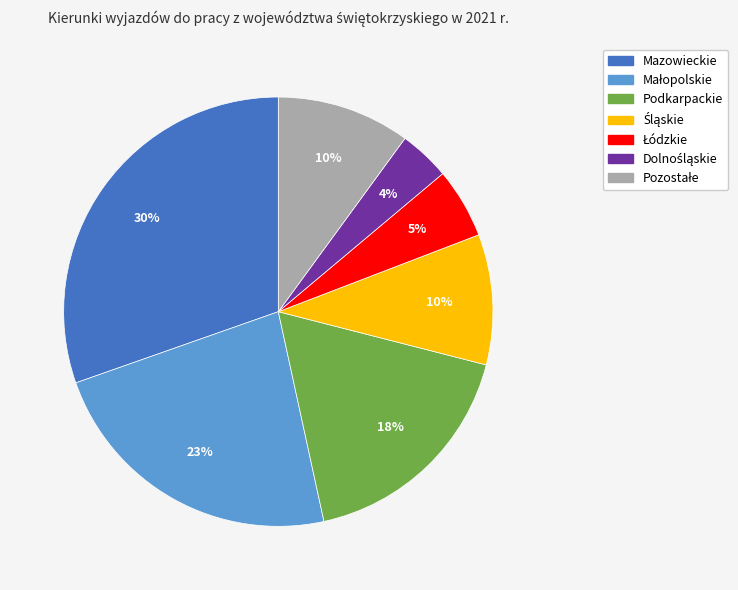

Which category has the biggest portion of the pie?

Mazowieckie